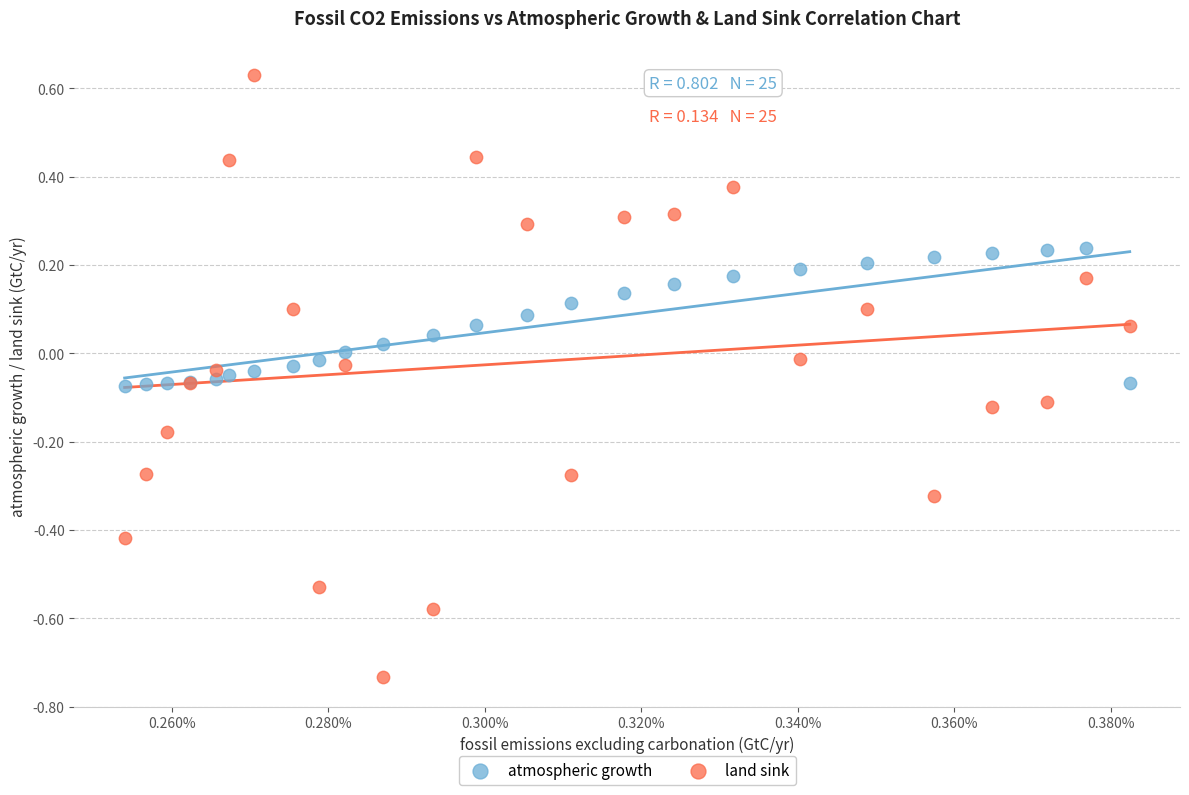

Which series reaches the minimum Y coordinate?

land sink